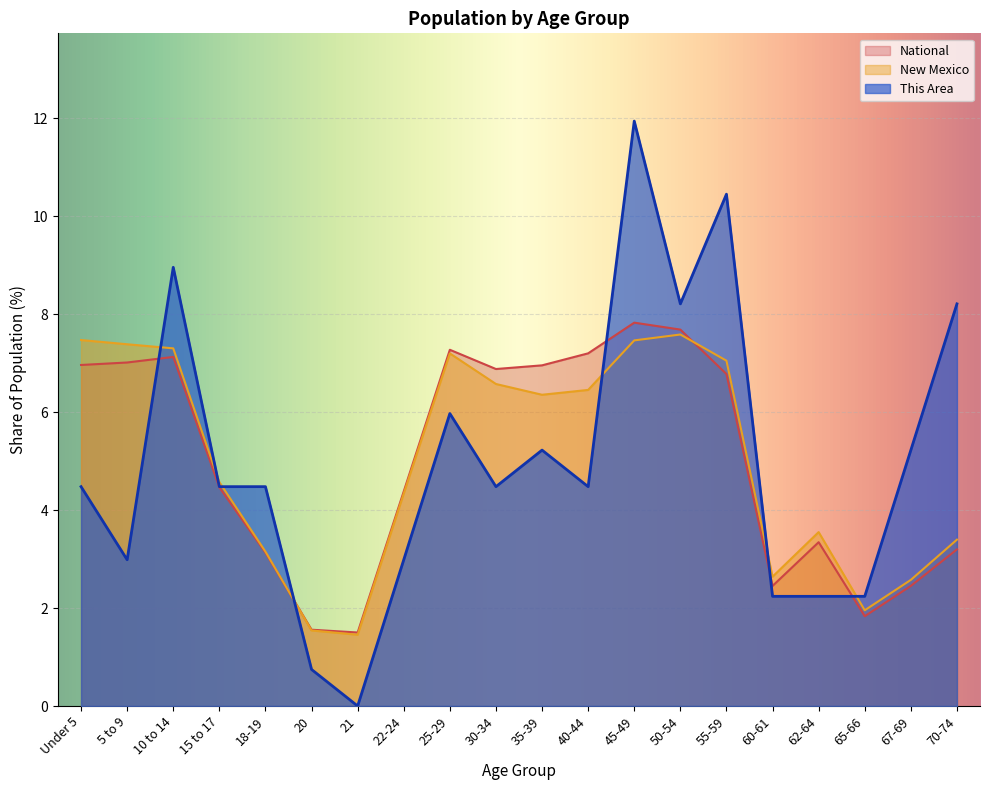

Does the chart display data point markers on the line(s)?

No